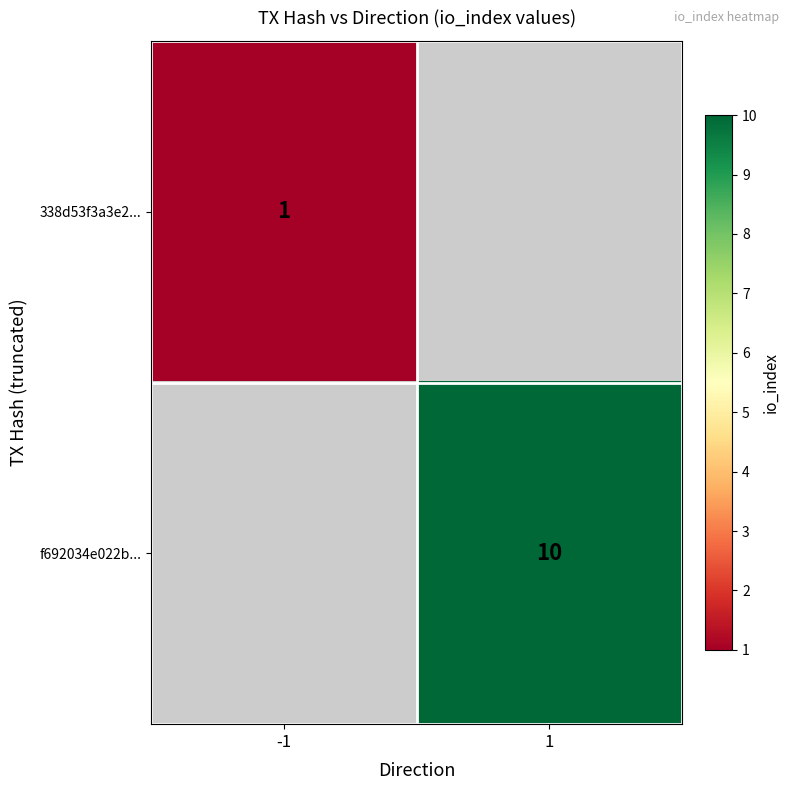

What is the minimum value shown in the chart?

1.0